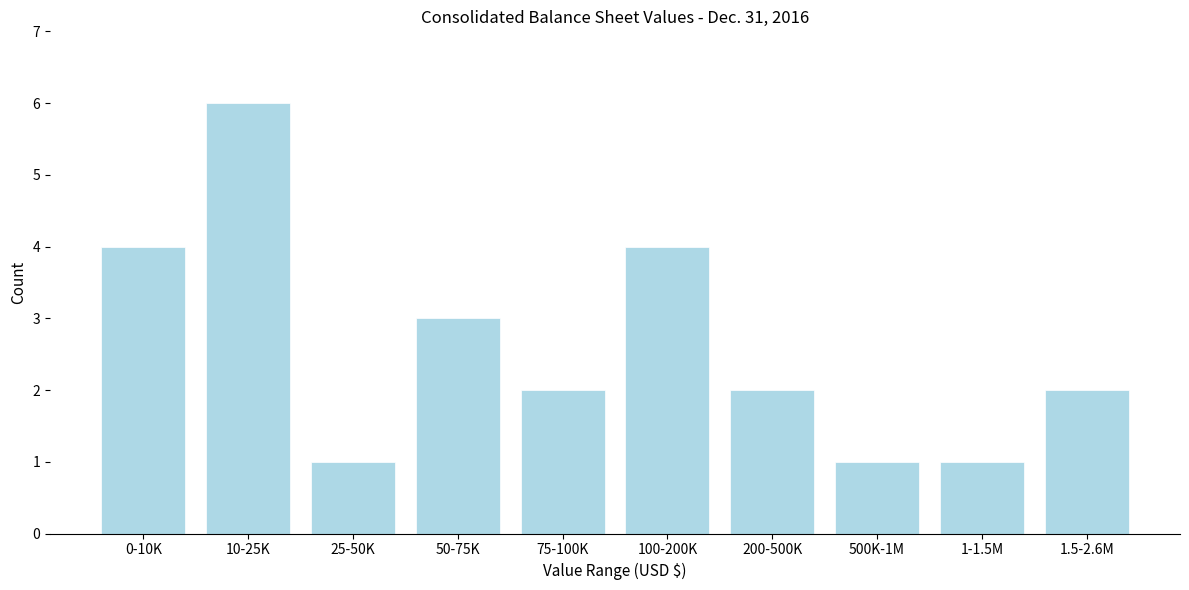

Reading left to right, what are all the values shown in this chart?

4	6	1	3	2	4	2	1	1	2